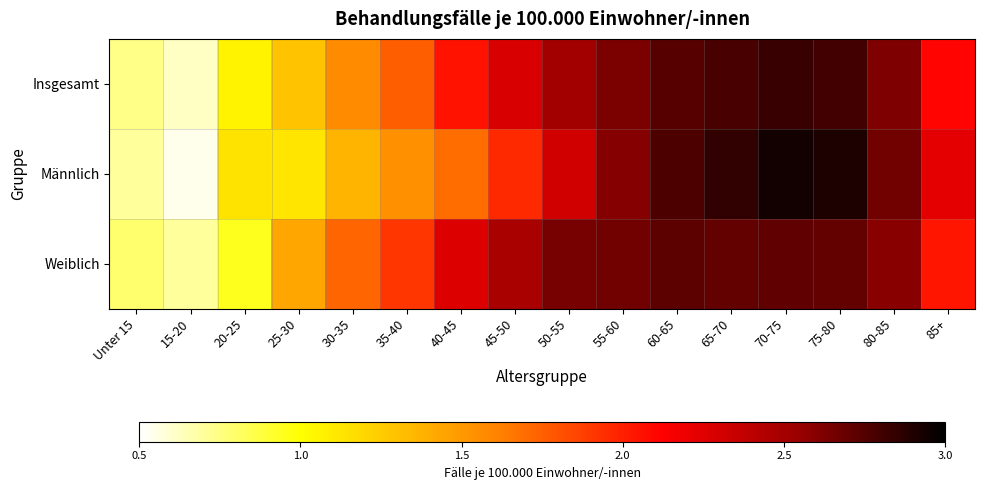

What is the minimum value shown in the chart?

0.5